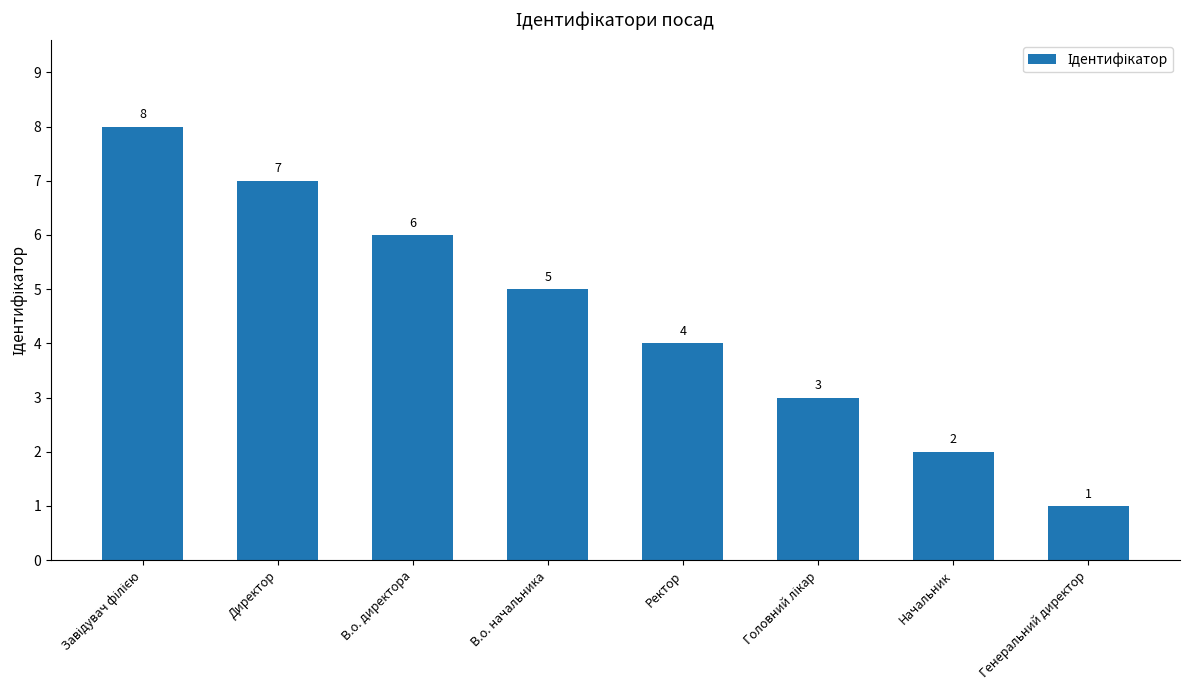

What is the sum of all values?

36